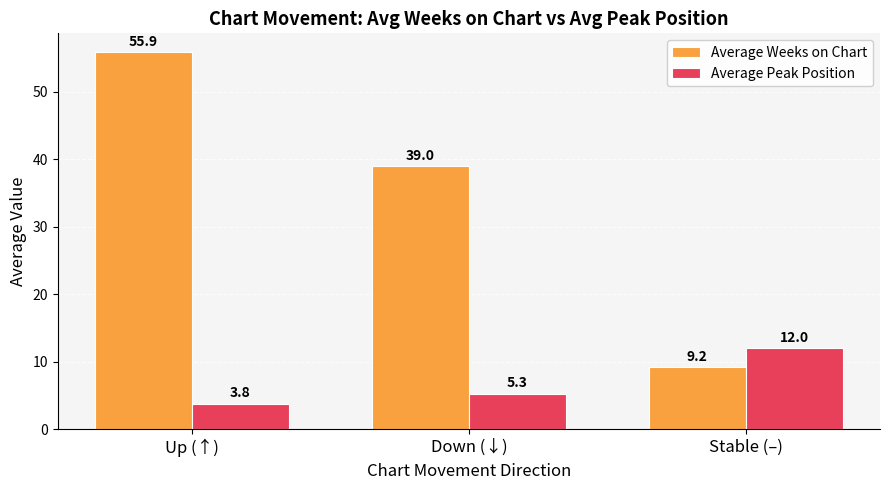

What are all the series names shown in the legend?

Average Weeks on Chart, Average Peak Position